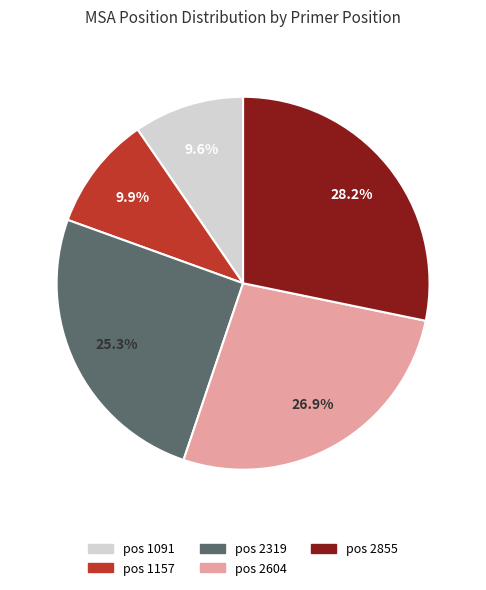

How many slices are in this pie chart?

5